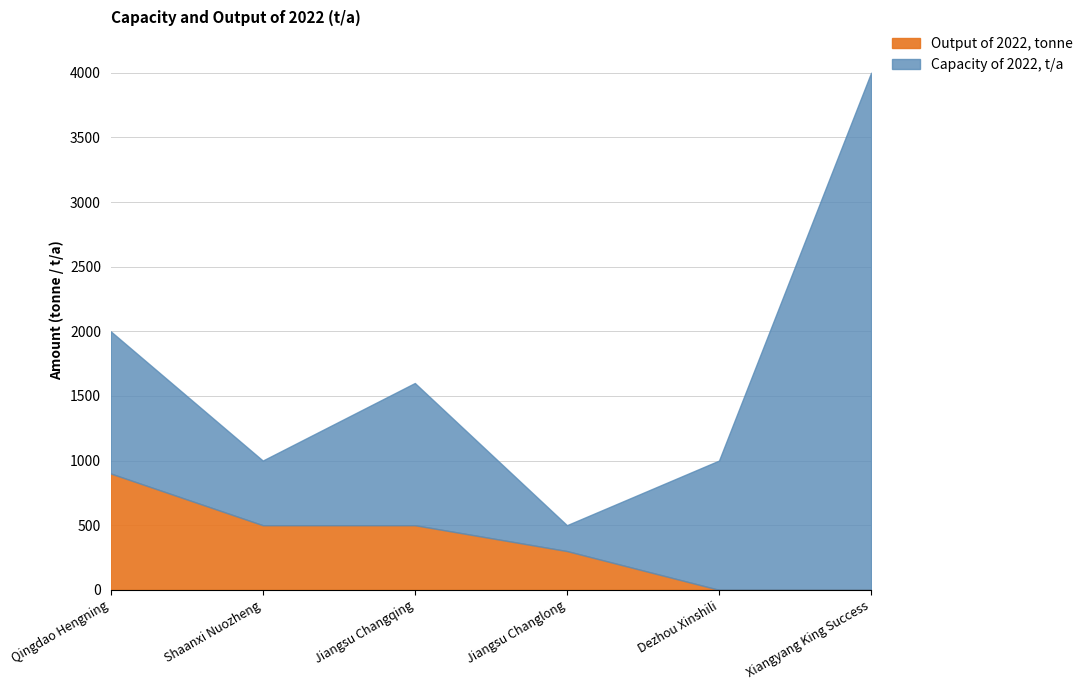

Count the number of data series in this chart.

2